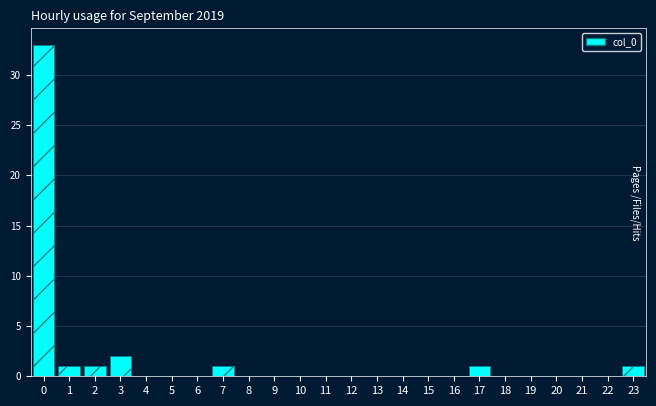

Reading left to right, what are all the values shown in this chart?

0=33	1=1	2=1	3=2	4=0	5=0	6=0	7=1	8=0	9=0	10=0	11=0	12=0	13=0	14=0	15=0	16=0	17=1	18=0	19=0	20=0	21=0	22=0	23=1